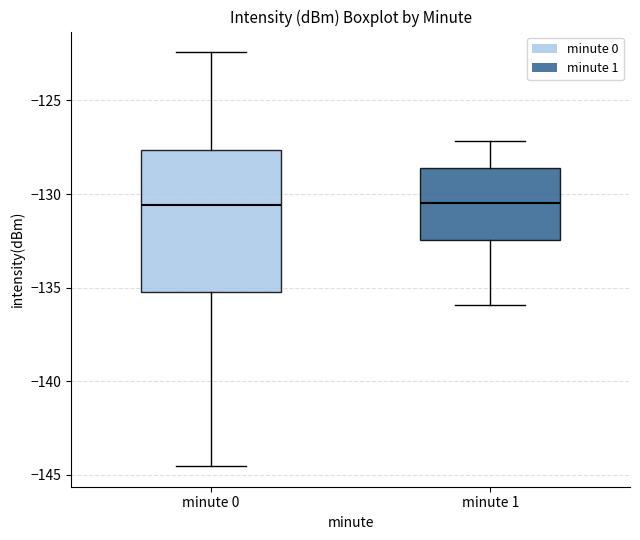

Reading left to right, transcribe this box plot: for each box, give where its median line is, the range the box spans, and where its two whiskers end, as read against the y-axis. The values are not printed on the chart, so give them approximately, as read against the axis.

minute 0: median -130.5, box -135.0 to -127.5, whiskers -144.5 to -122.5
minute 1: median -130.5, box -132.5 to -128.5, whiskers -136.0 to -127.0